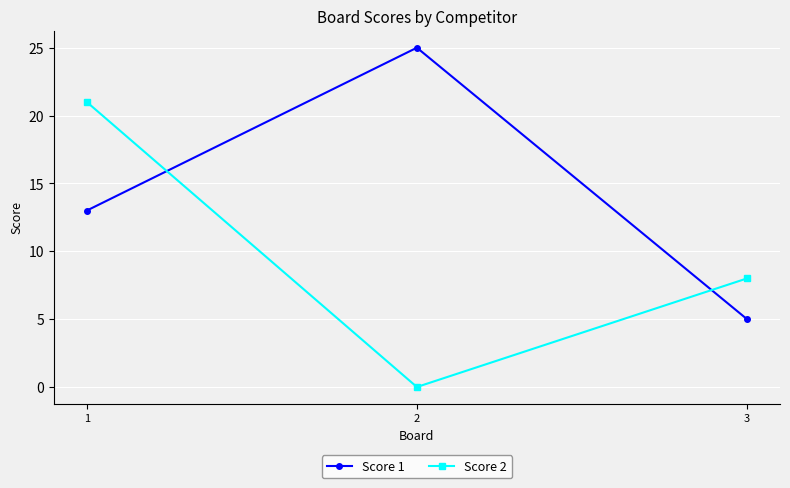

At 1, list the series in order from largest to smallest.

Score 2, Score 1